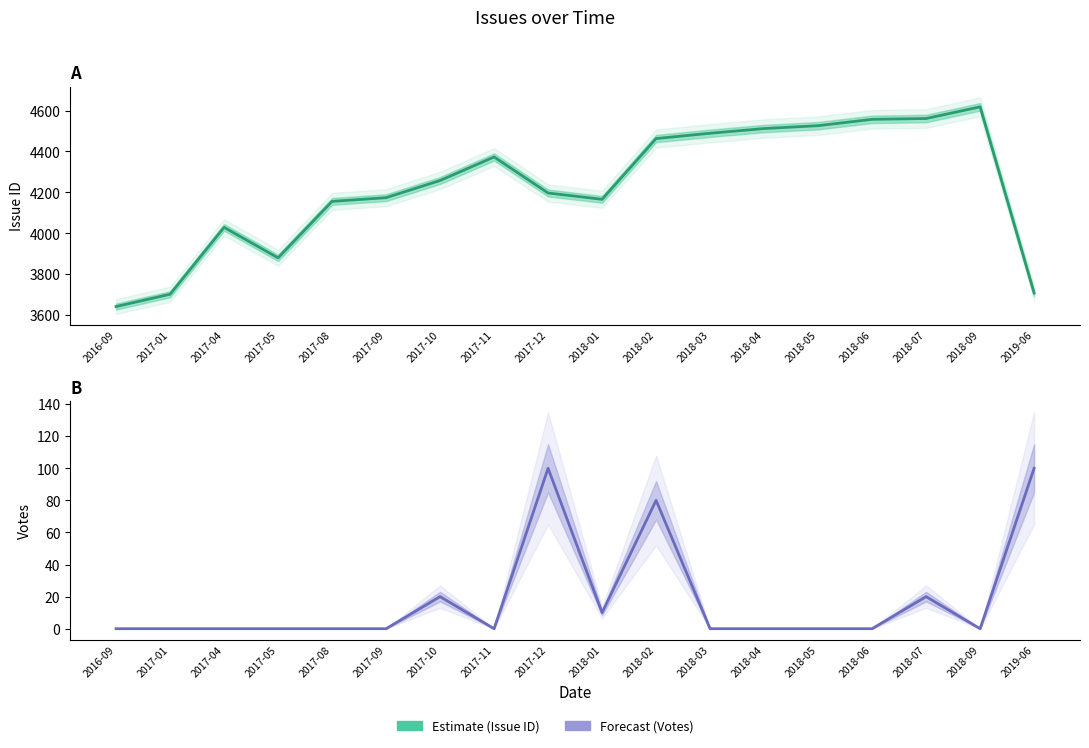

List the labels in order of Forecast value, smallest first.

2016-09, 2017-01, 2017-04, 2017-05, 2017-08, 2017-09, 2017-11, 2018-03, 2018-04, 2018-05, 2018-06, 2018-09, 2018-01, 2017-10, 2018-07, 2018-02, 2017-12, 2019-06